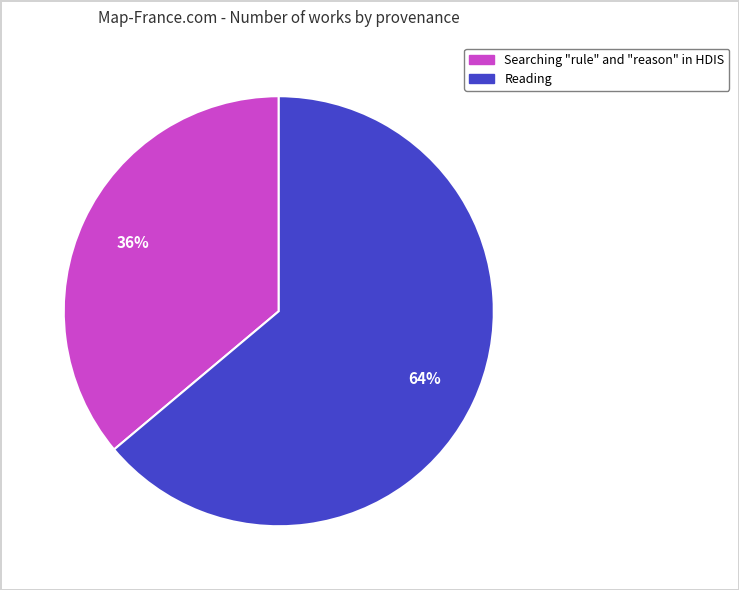

Combined, do Reading and Searching "rule" and "reason" in HDIS account for over 50%?

Yes